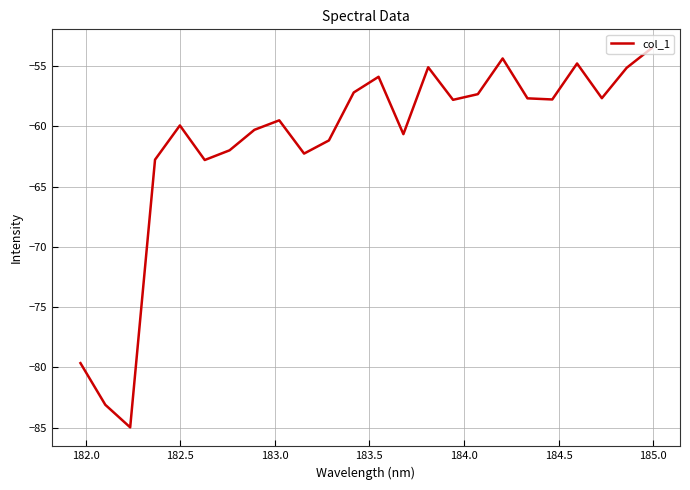

What is the difference between the maximum and minimum values?

31.4